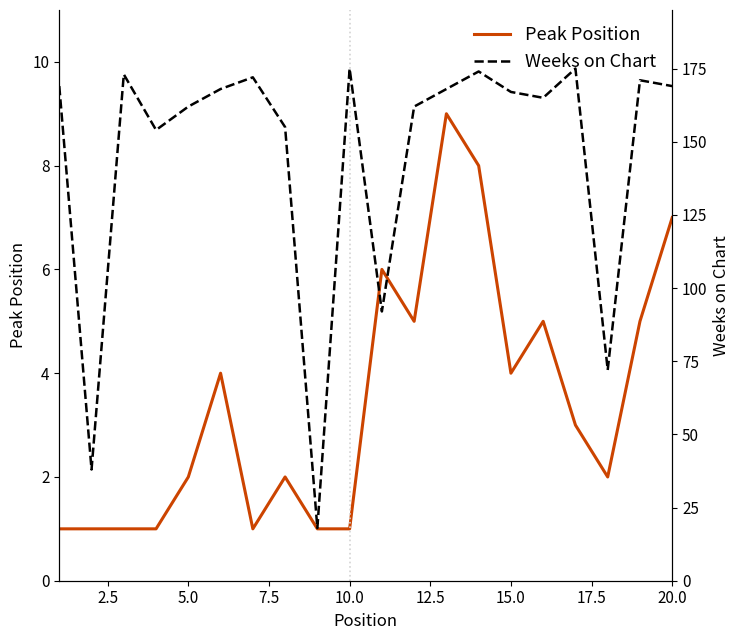

Is it true that Peak Position equals 1 at 10.0?

True